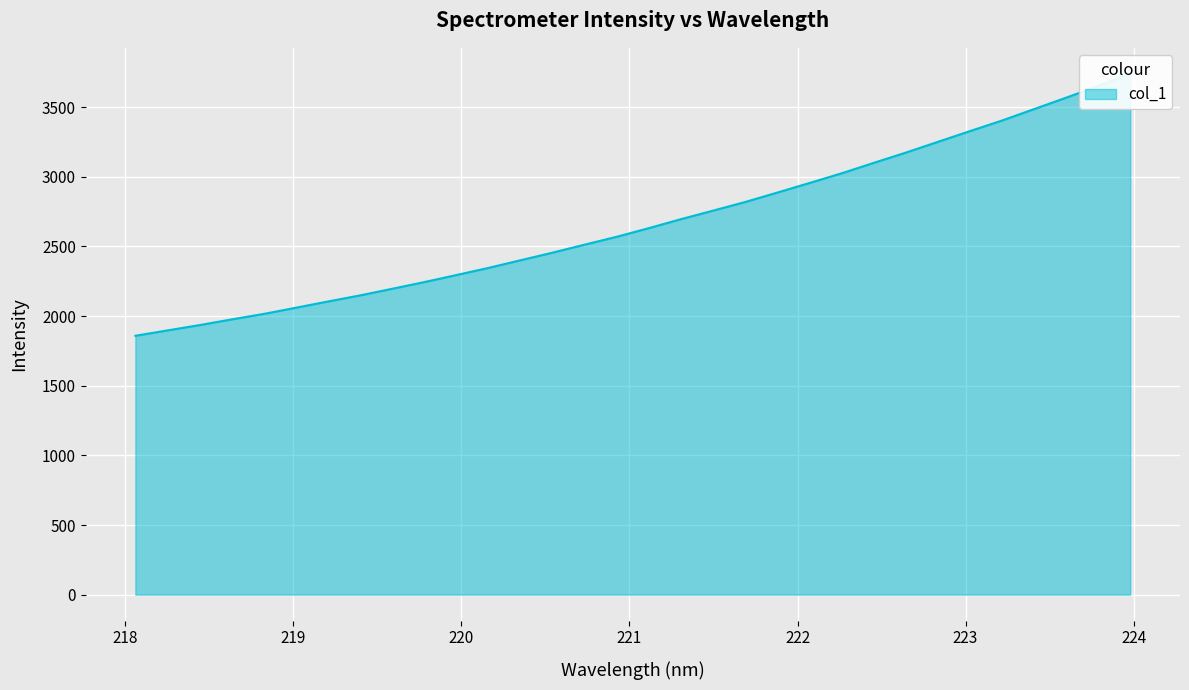

Is it true that the value at 219.3979 is 1334.3?

False